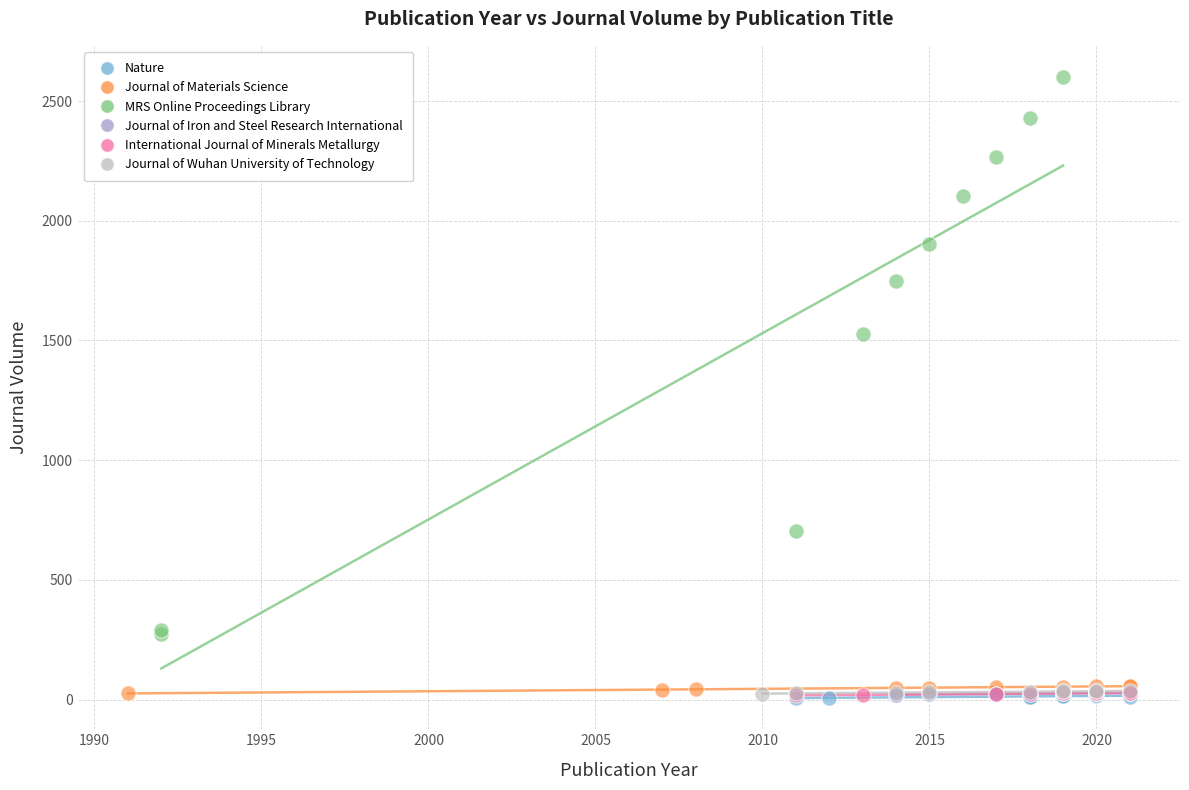

Which series has the widest spread of Y values?

MRS Online Proceedings Library